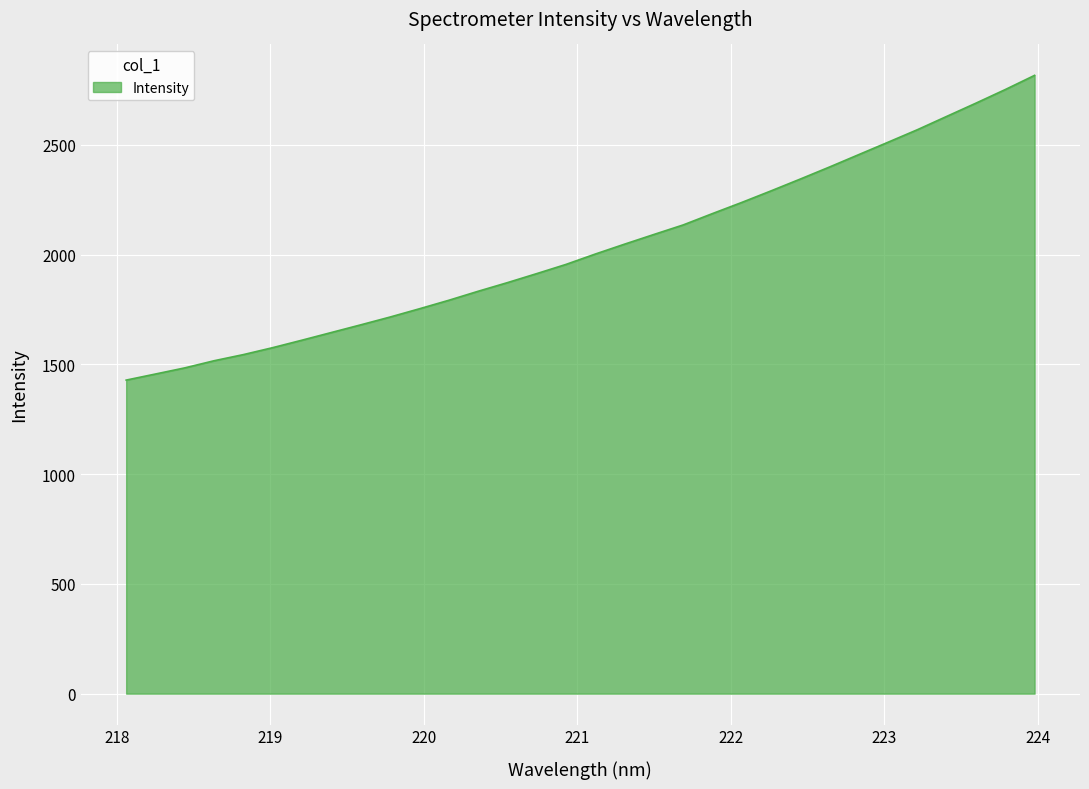

True or false: the data has more than 0 interior local peaks.

False